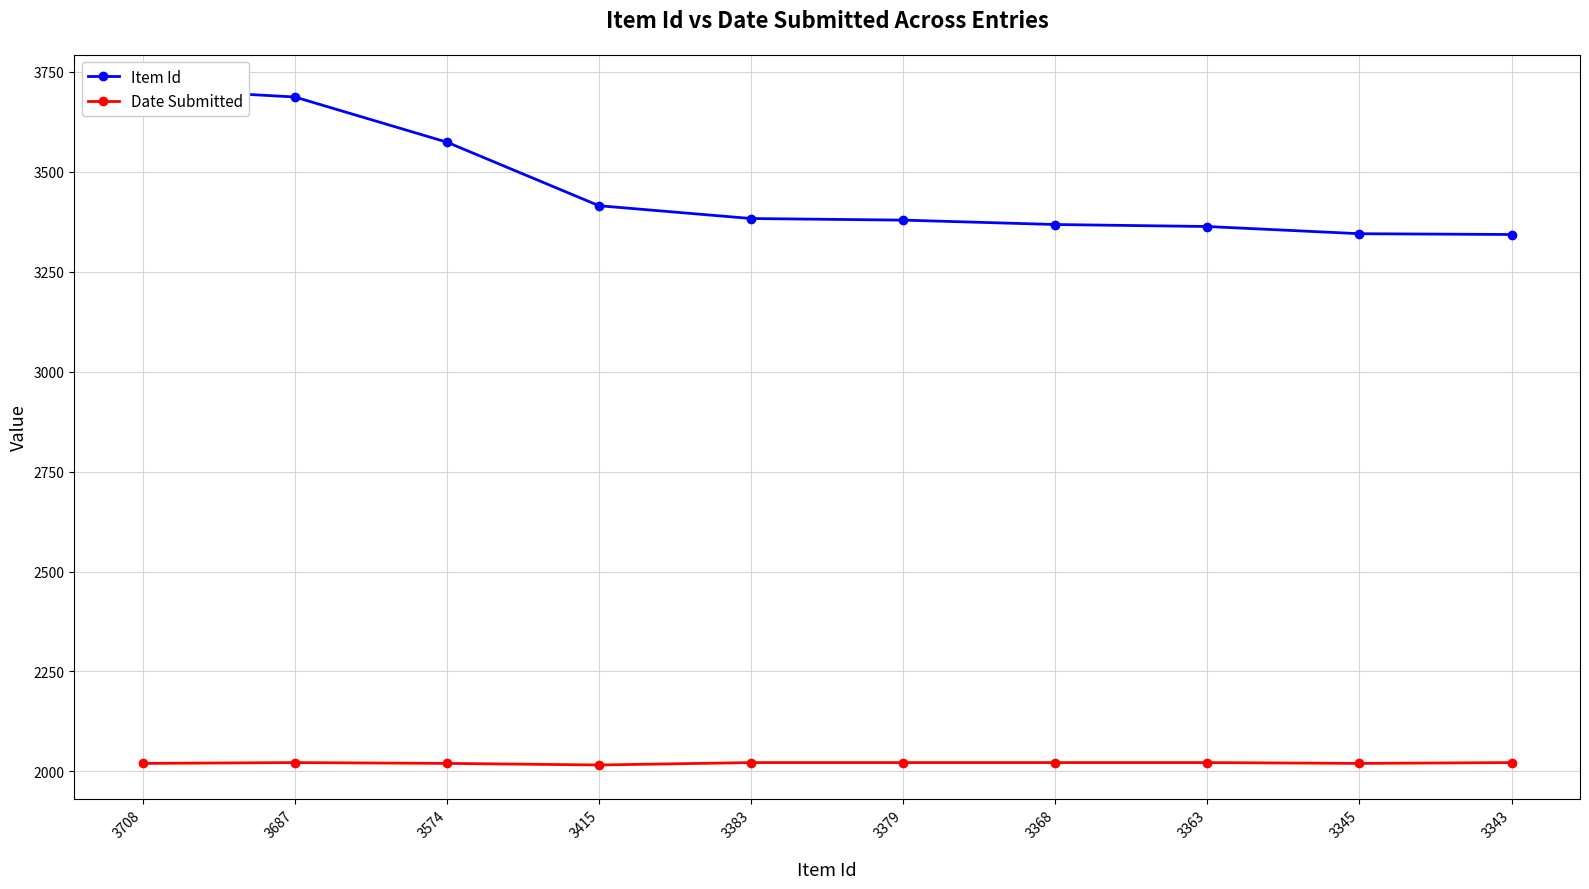

Count the number of categories in the chart.

10